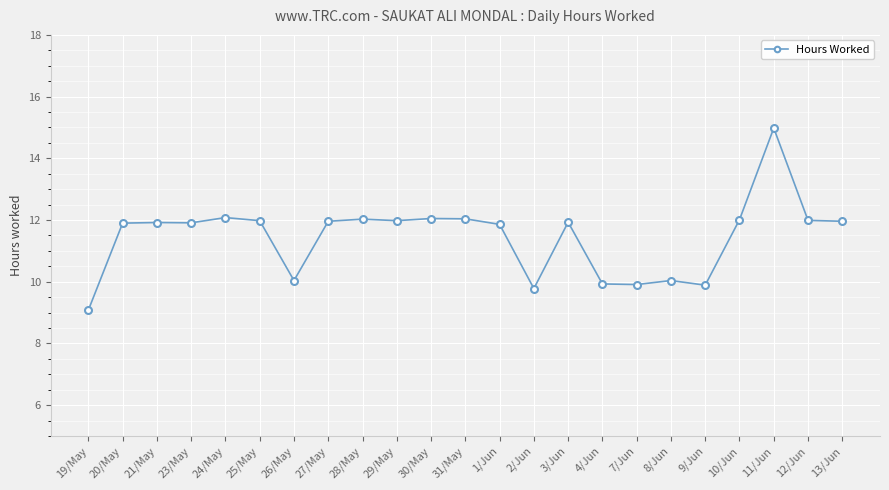

Approximately how many times larger is the value at 29/May compared to 4/Jun?

1.2